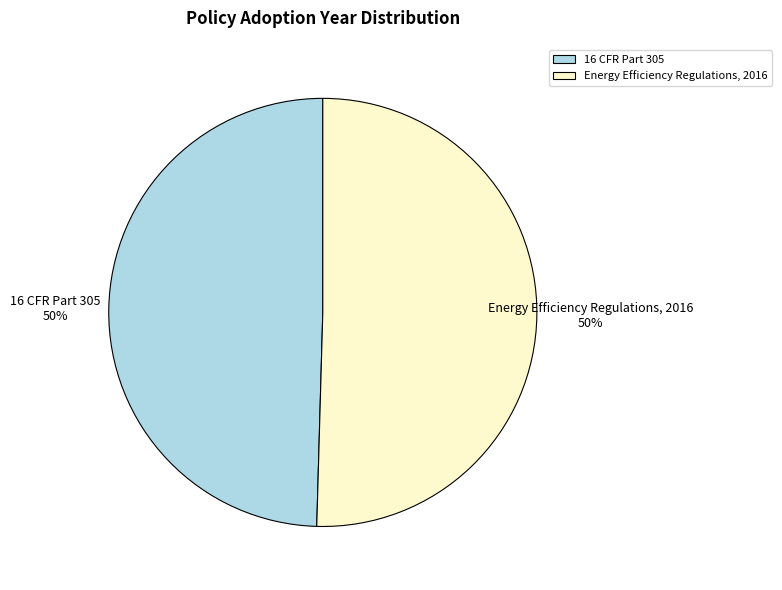

What percentage is the 16 CFR Part 305 slice, to the nearest percent?

50%